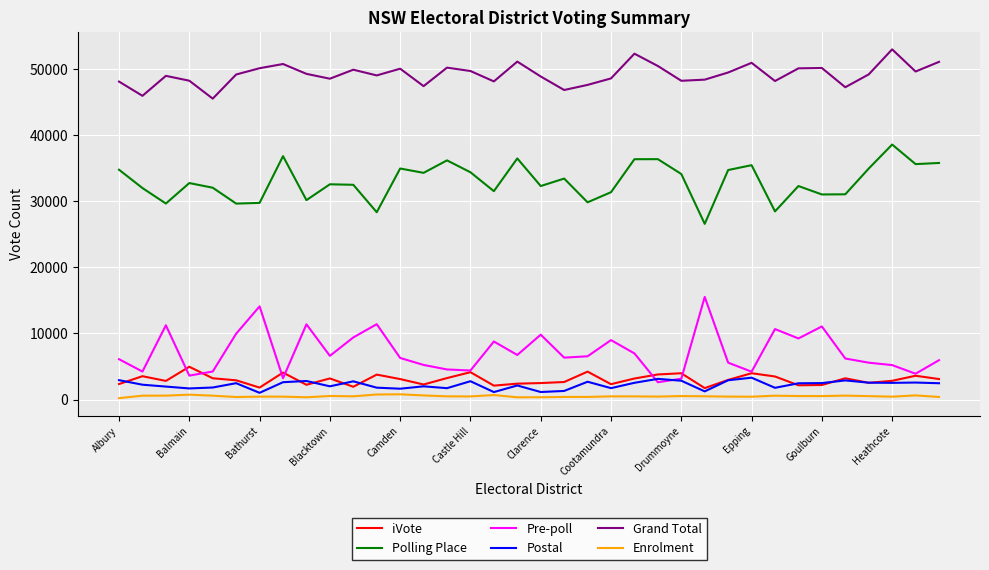

True or false: iVote and Polling Place intersect in this chart.

False